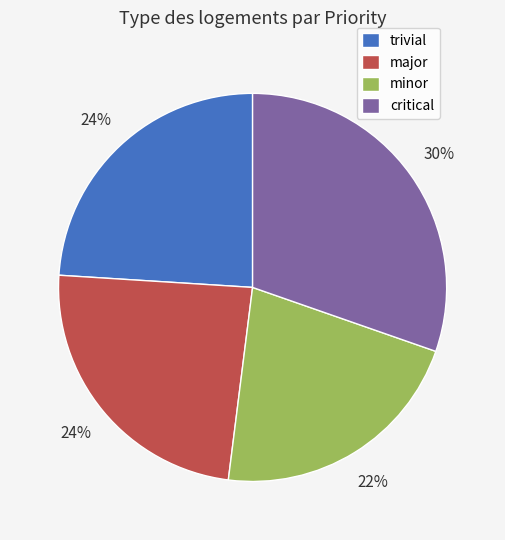

To the nearest percent, what is the difference between the major and minor slice percentages?

2%